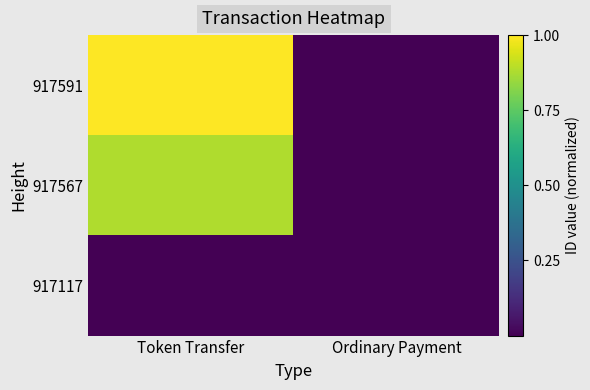

Rank the series by their maximum value, from highest to lowest.

917591, 917567, 917117